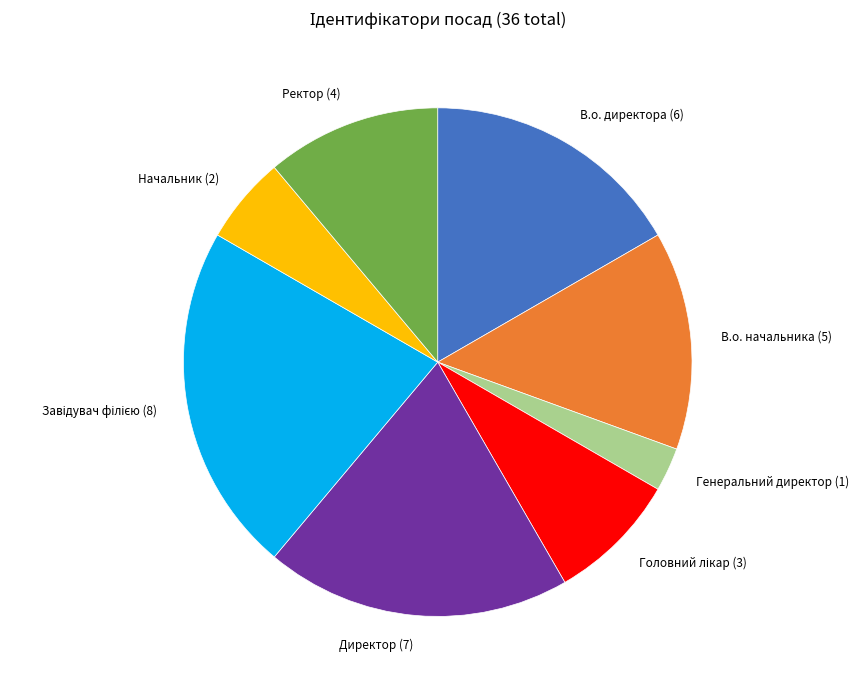

True or false: В.о. директора accounts for 17% of the total.

True